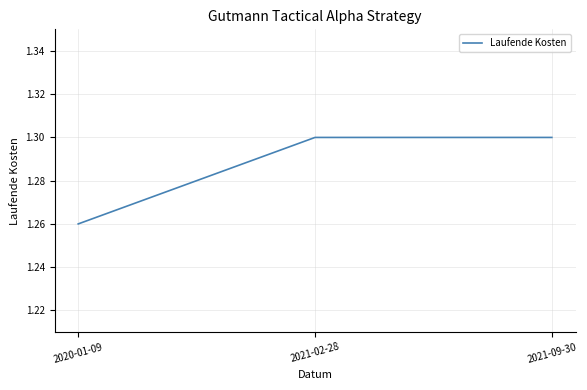

Between 2020-01-09 and 2021-09-30, which is larger?

2021-09-30